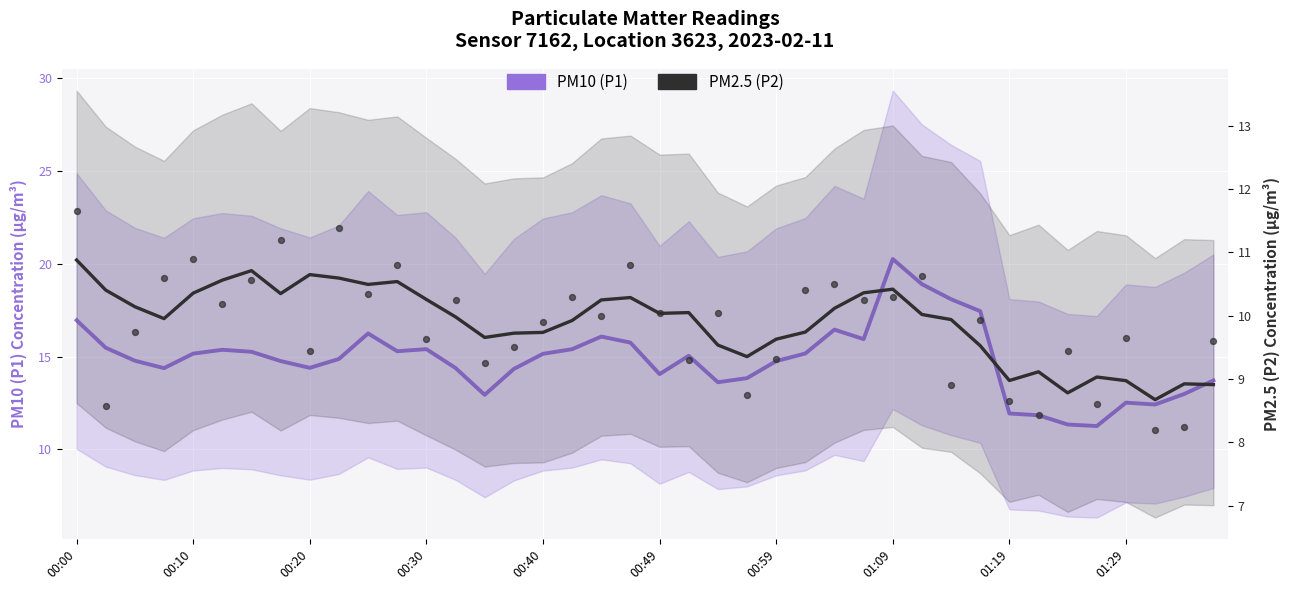

Which series has the largest Y range (max minus min)?

PM10 (P1)